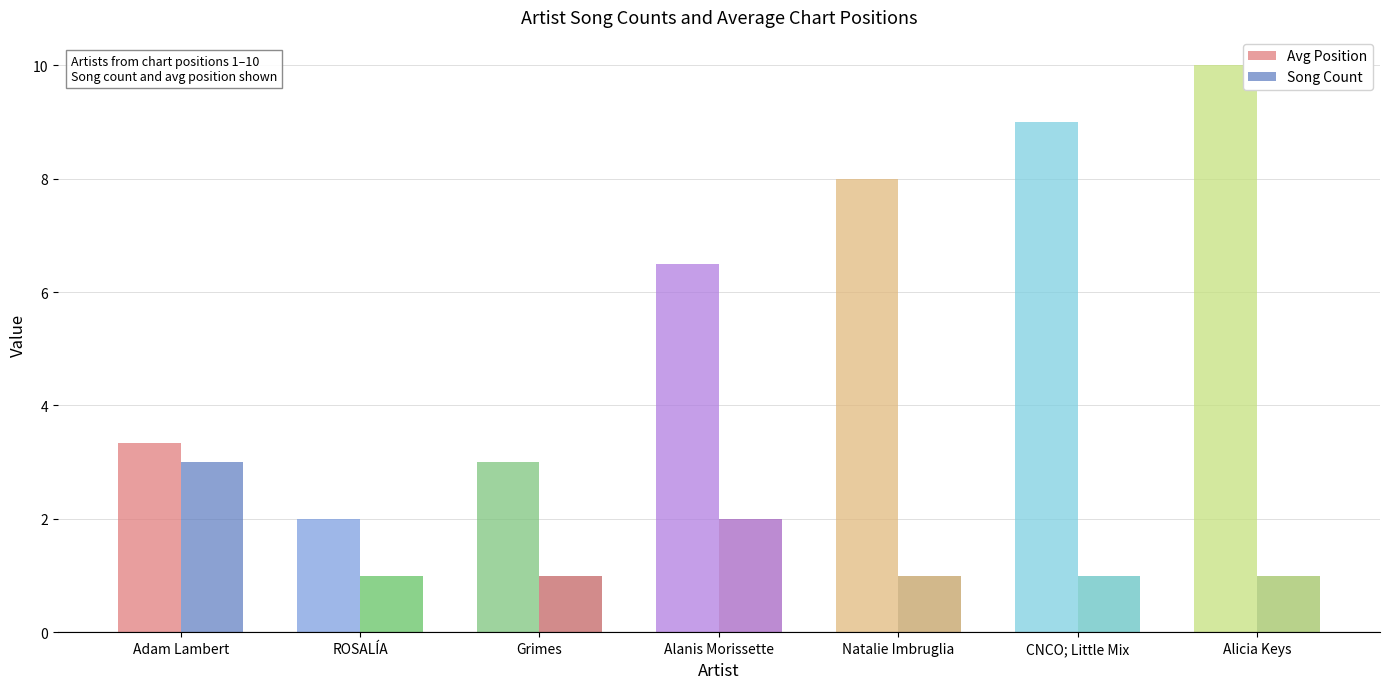

What is the label of the 5th bar from the left?

Natalie Imbruglia